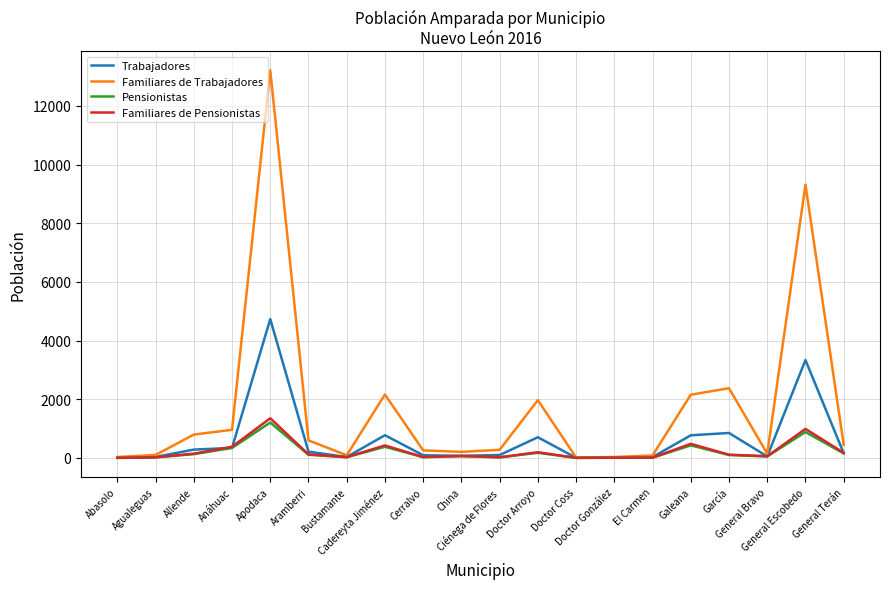

Which series has the widest spread of values?

Familiares de Trabajadores